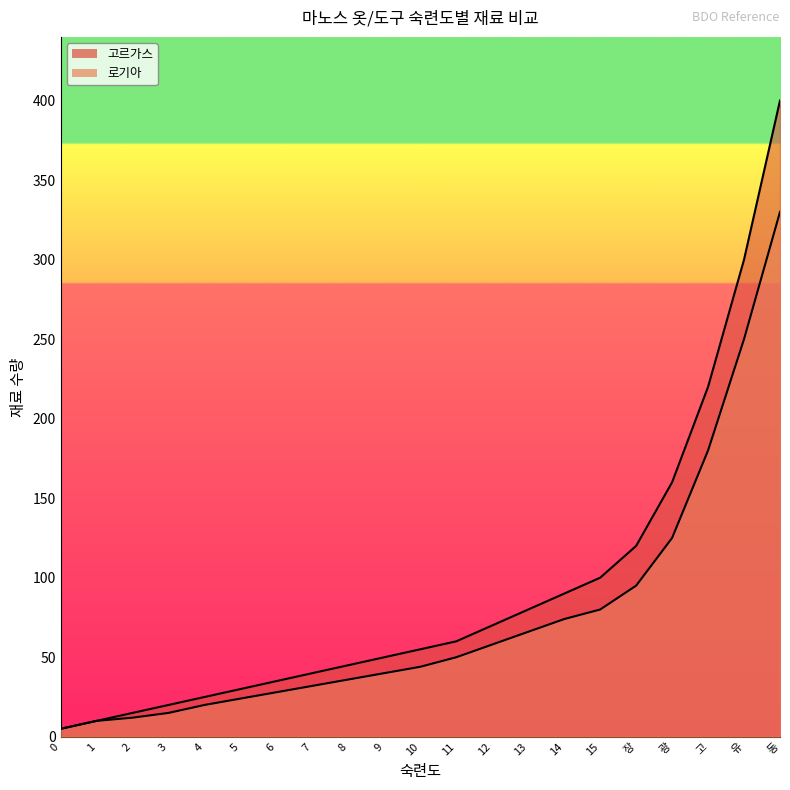

At which label is 고르가스 closest to 202?

고